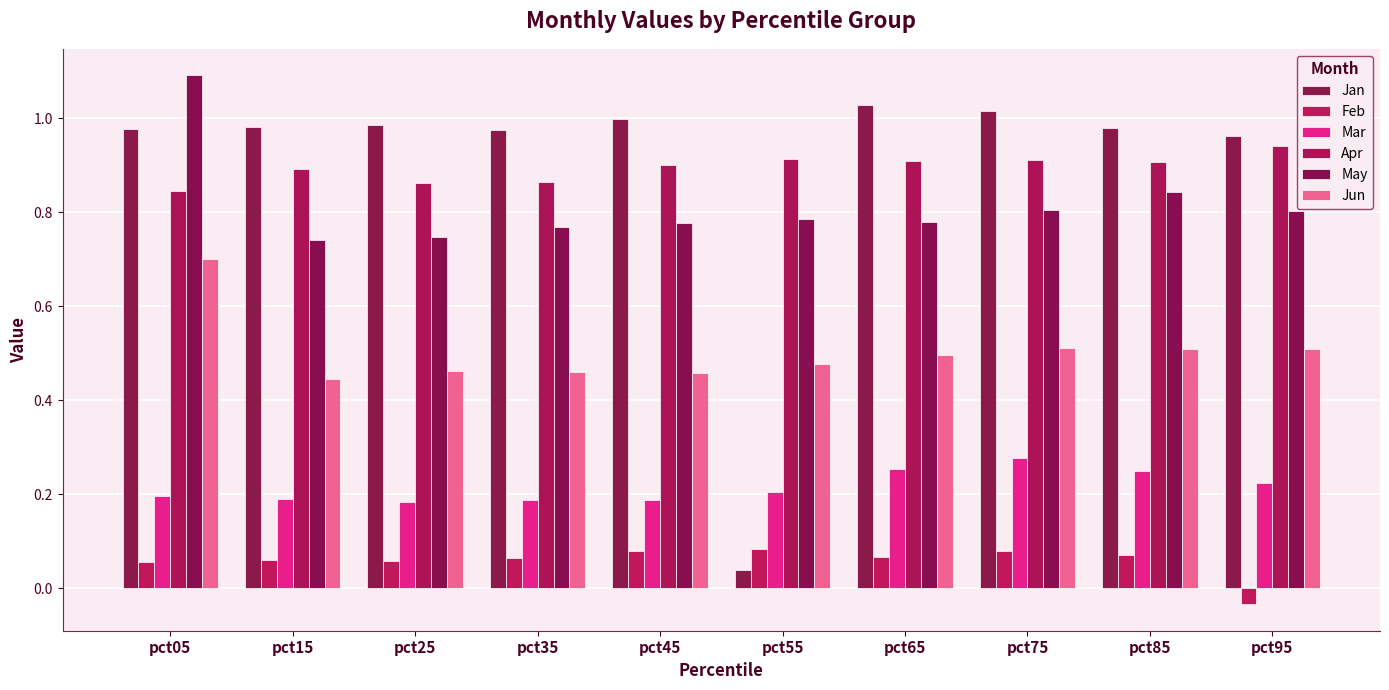

Is the value of Apr at pct35 greater than the value of May at pct65?

Yes